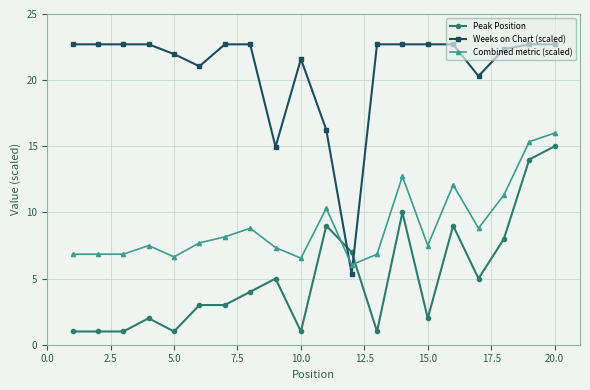

After their last crossing, which series has the higher values: Peak Position or Weeks on Chart (scaled)?

Weeks on Chart (scaled)